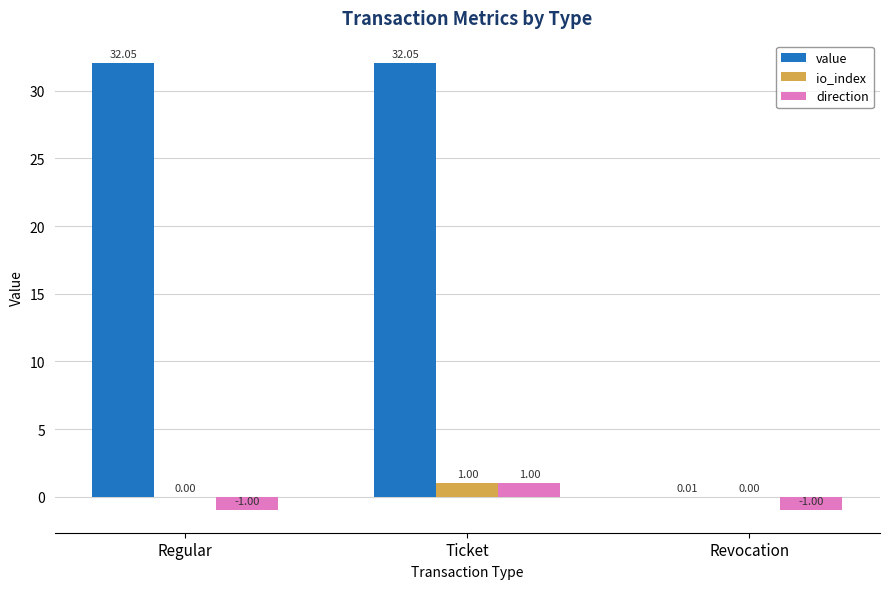

What is the difference between the direction values at Ticket and Revocation?

2.0